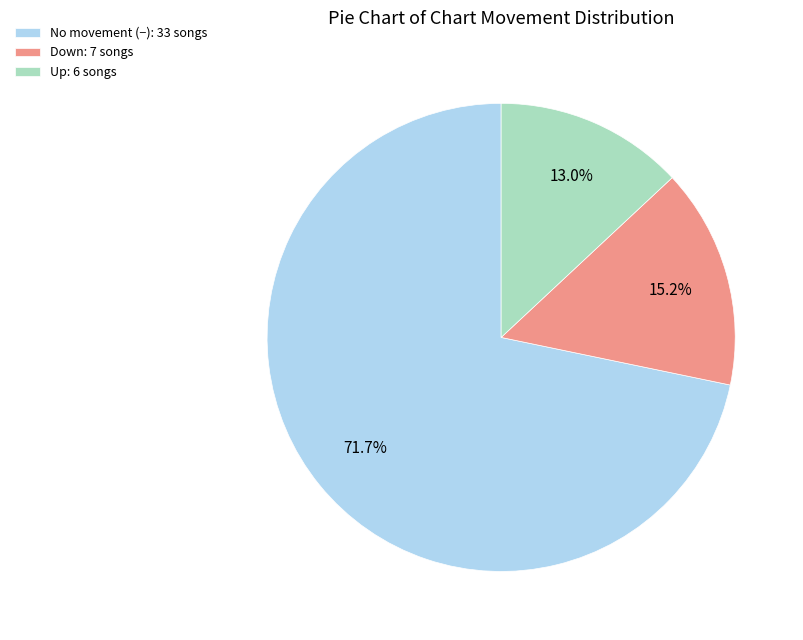

Between Down: 7 songs and No movement (−): 33 songs, which is larger?

No movement (−): 33 songs